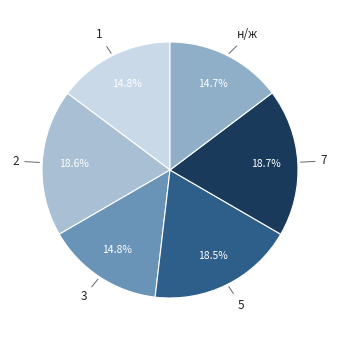

Is there a majority slice in this chart?

No